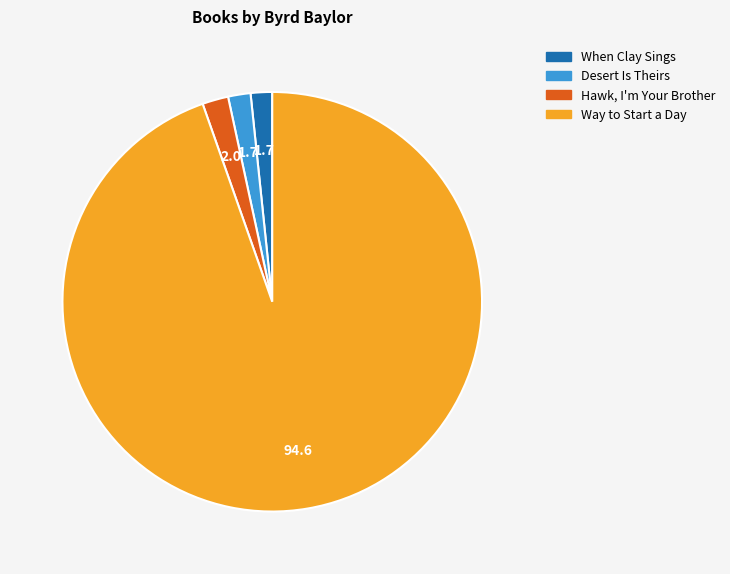

How many slices are in this pie chart?

4